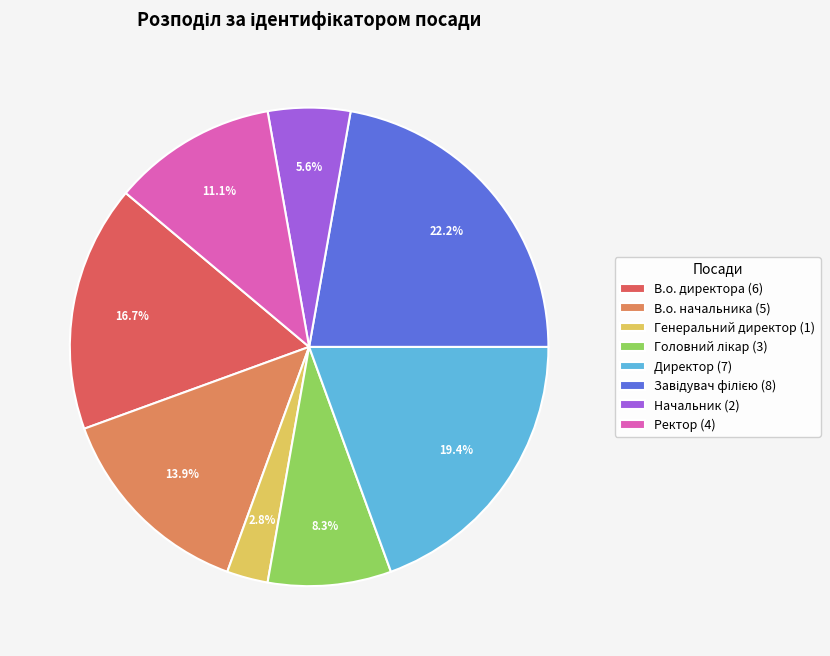

Is the sum of Генеральний директор and Директор greater than half?

No